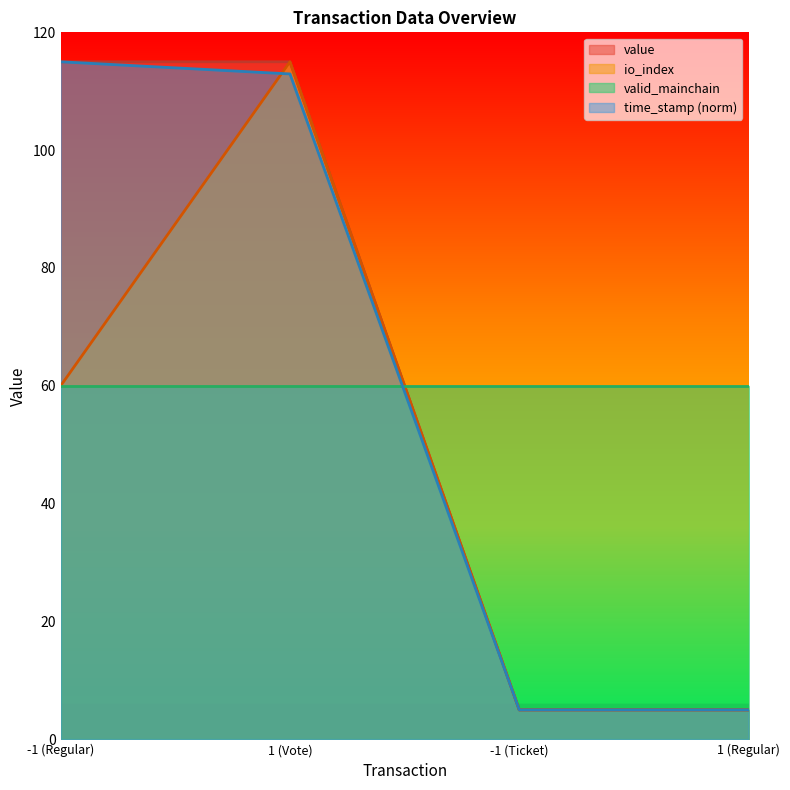

What is the spread (max minus min) of values at -1 (Ticket)?

55.0